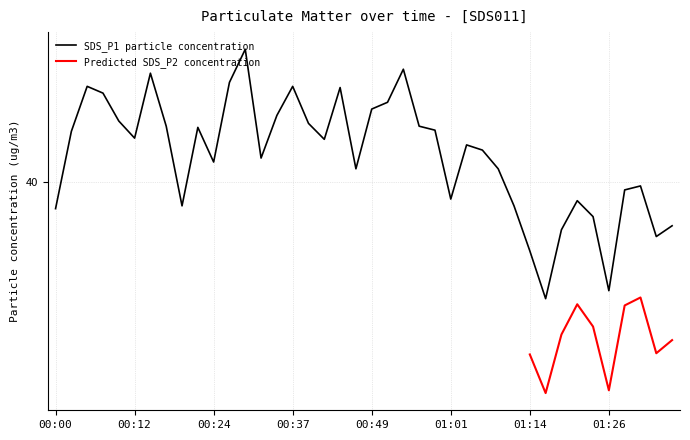

Does the chart have visible grid lines?

Yes